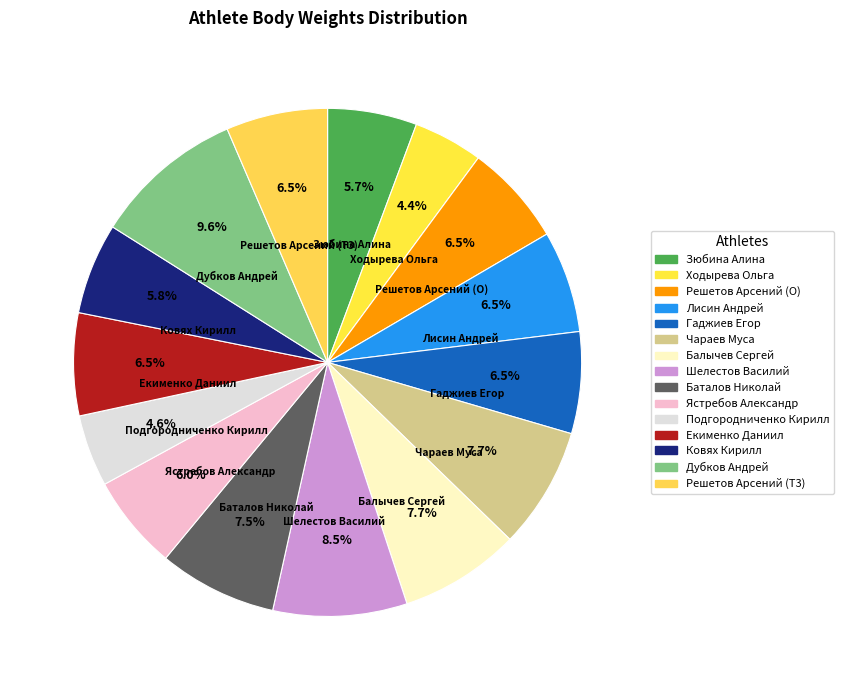

What portion of the pie excludes Зюбина Алина?

94.3%